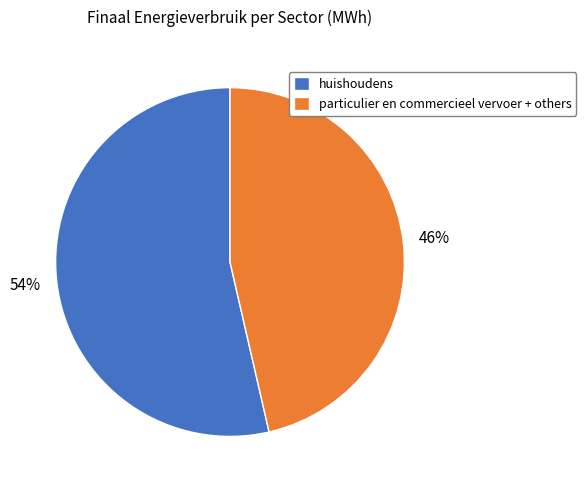

Is the sum of huishoudens and particulier en commercieel vervoer + others greater than half?

Yes